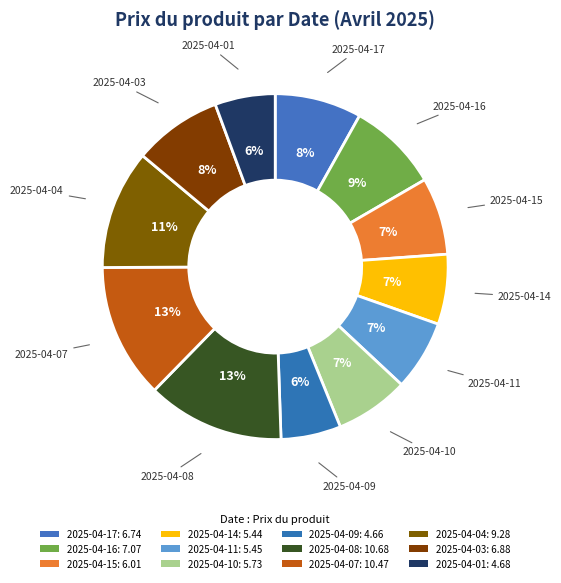

The 2025-04-17 slice represents 8% of the pie. True or false?

True